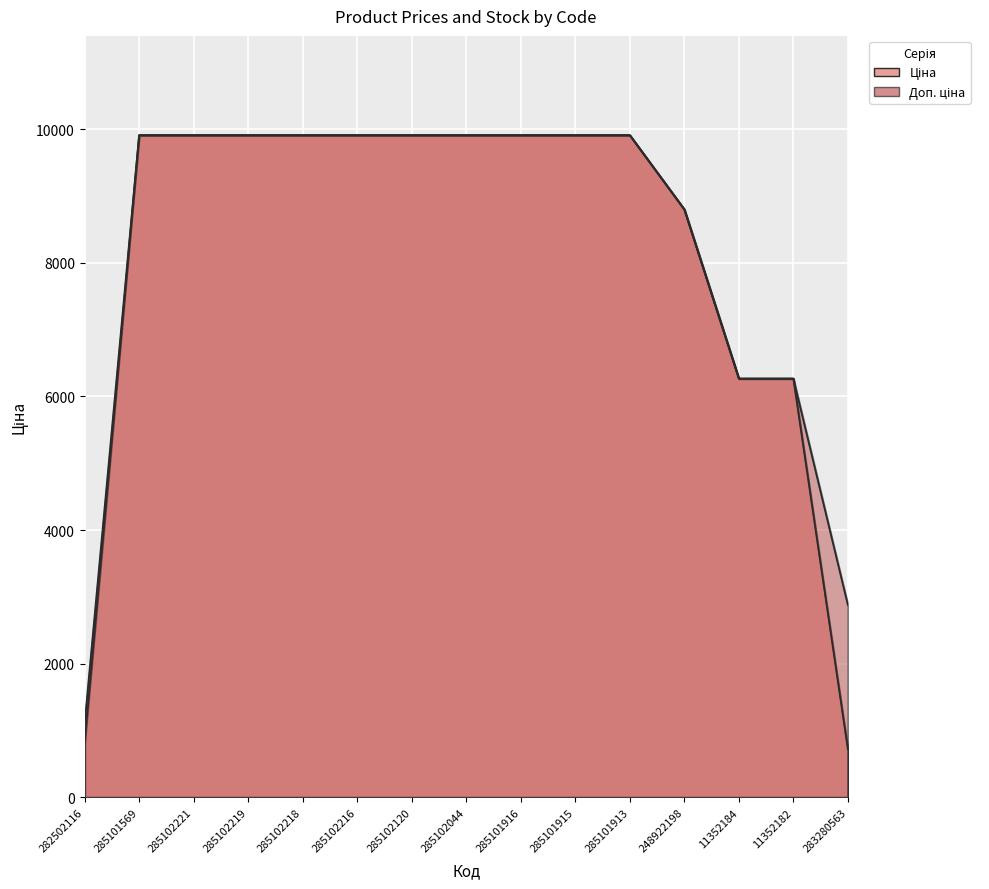

At which label does Ціна reach its minimum?

283280563